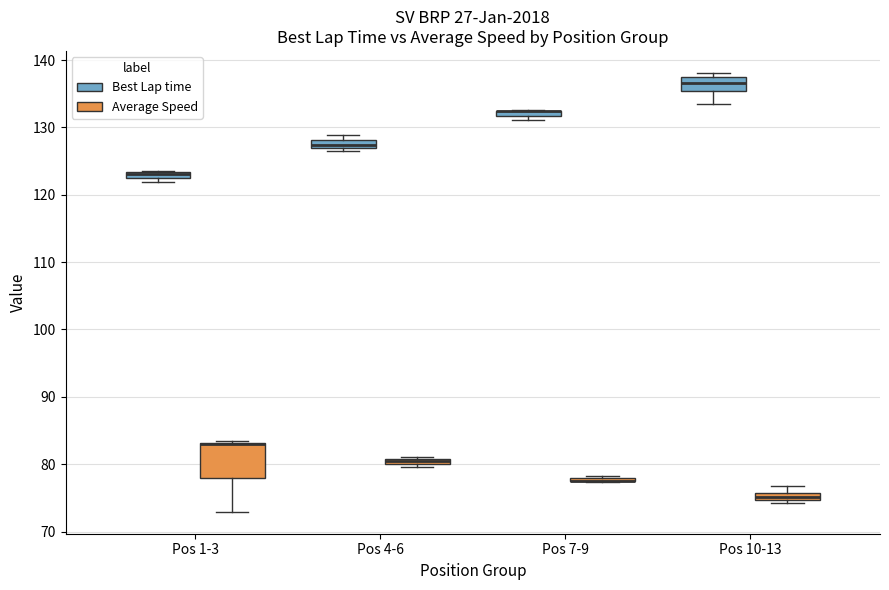

Where is the upper edge of the box for Pos 4-6 (Best Lap time) on the y-axis? The values are not printed on the chart, so give them approximately, as read against the axis.

128